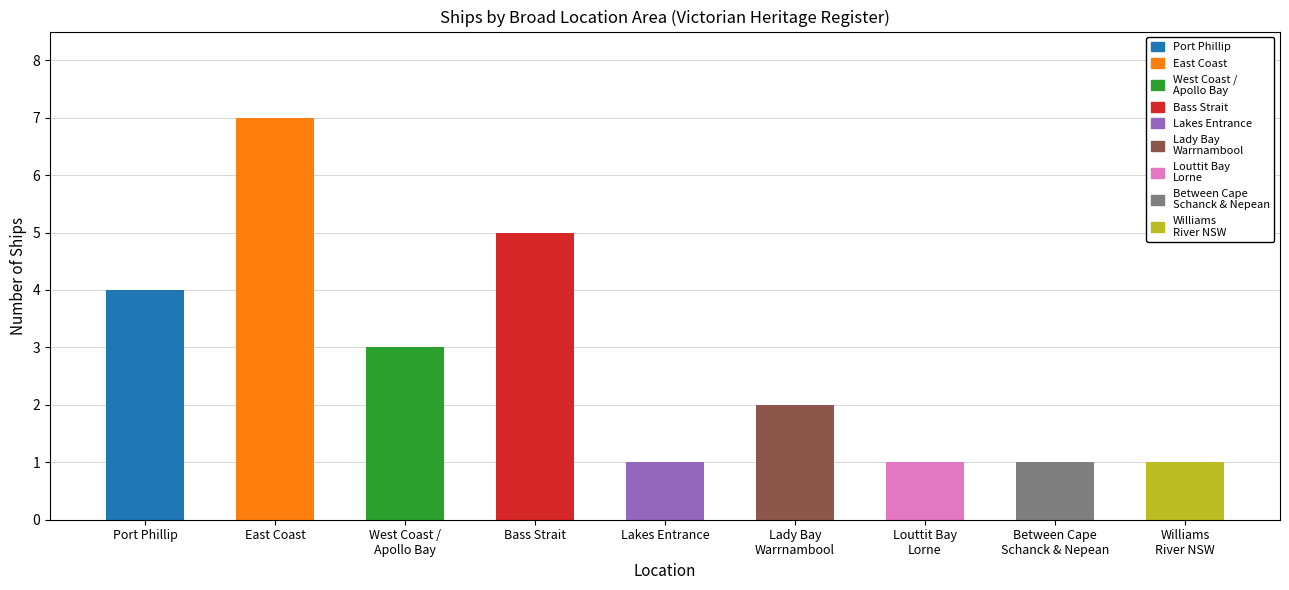

Which label corresponds to the largest value in the chart?

East Coast